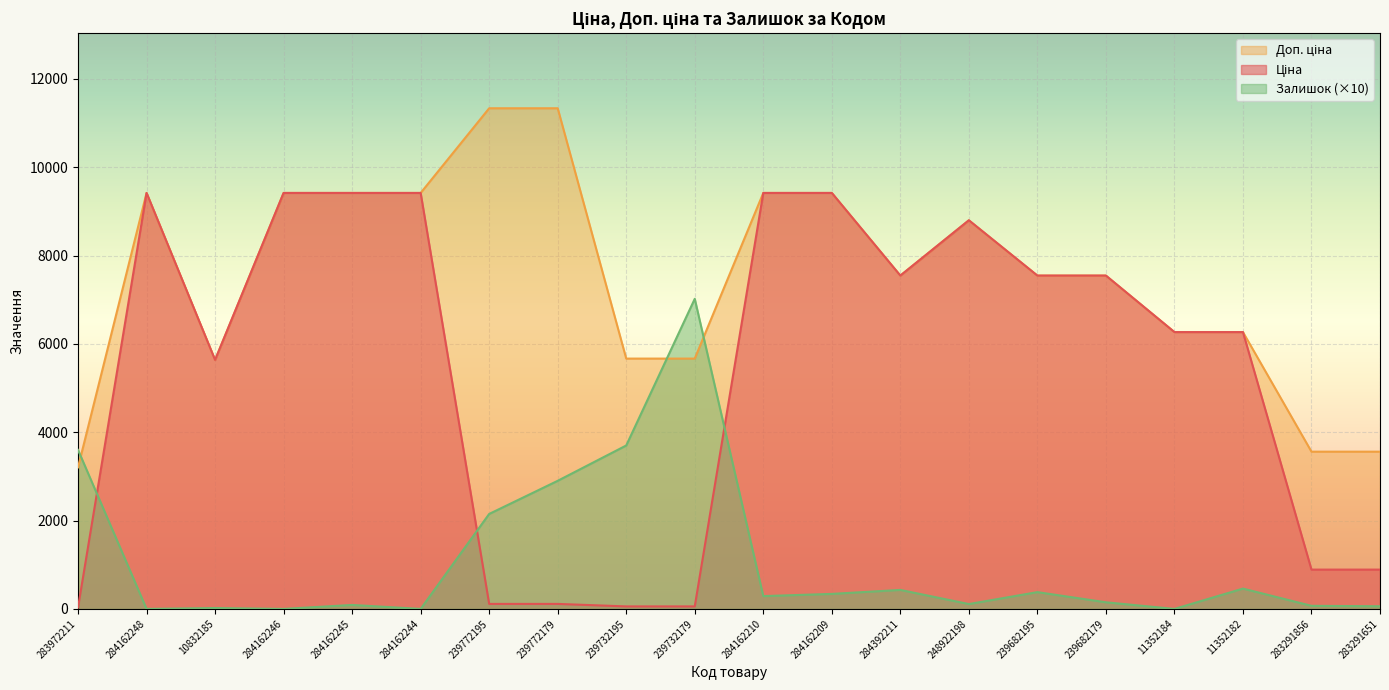

At which label is Залишок closest to 3510?

283972211